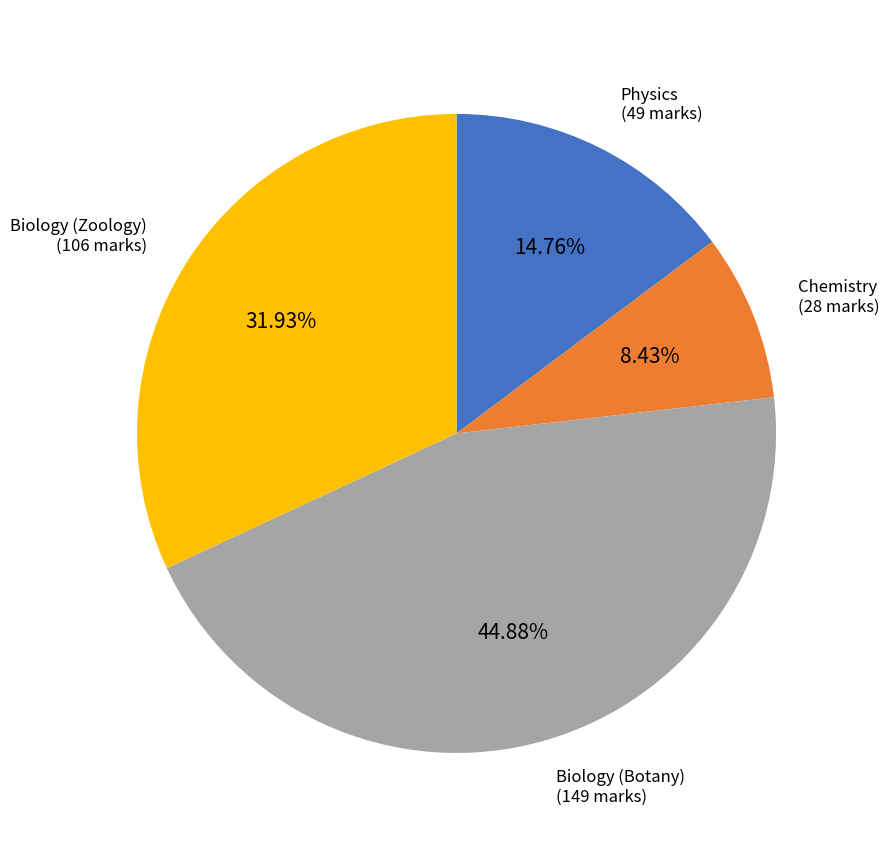

How many slices are in this pie chart?

4